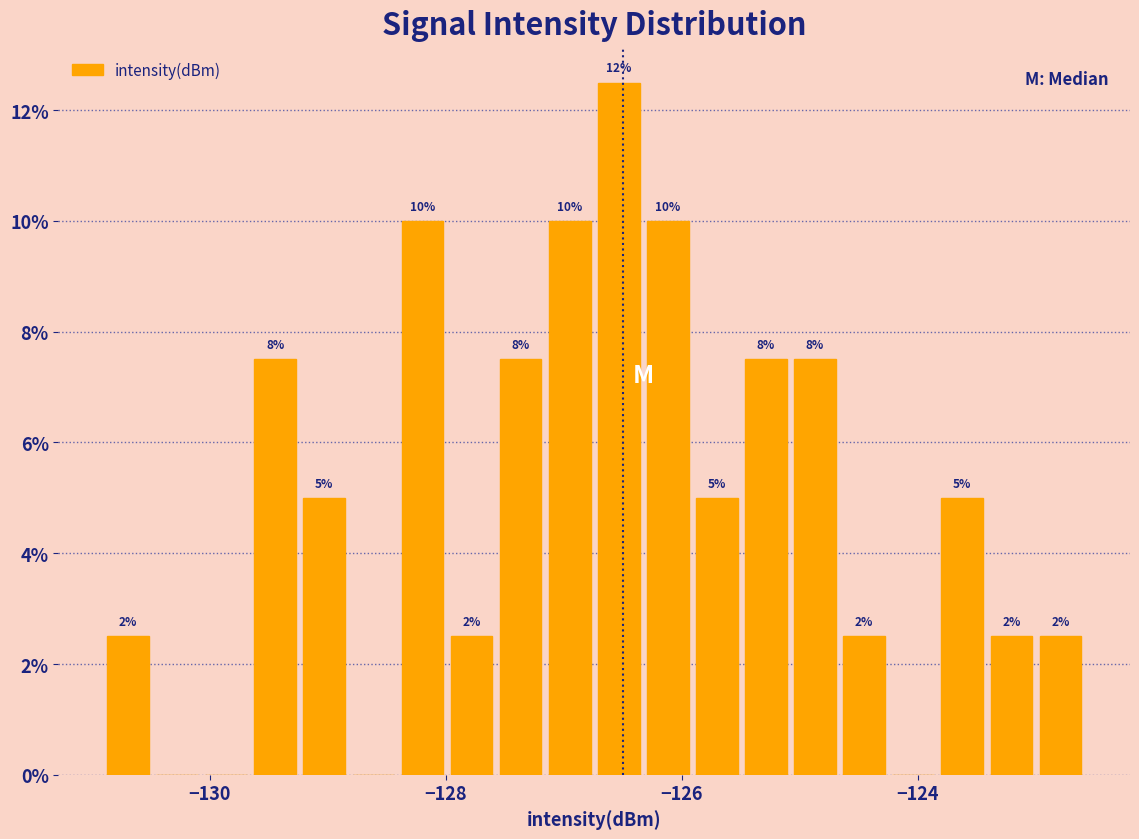

Around what value on the x-axis is the tallest bar? Give the approximate position of its centre, as read against the axis.

-126.6